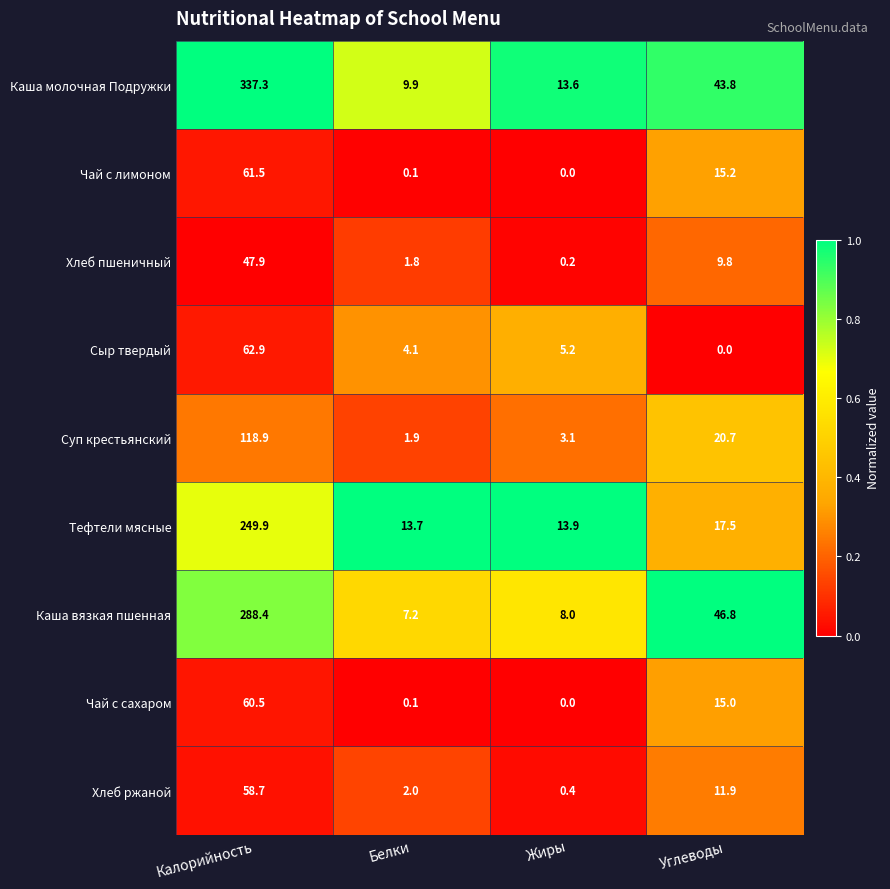

Which series changed the most between Белки and Углеводы?

Каша вязкая пшенная